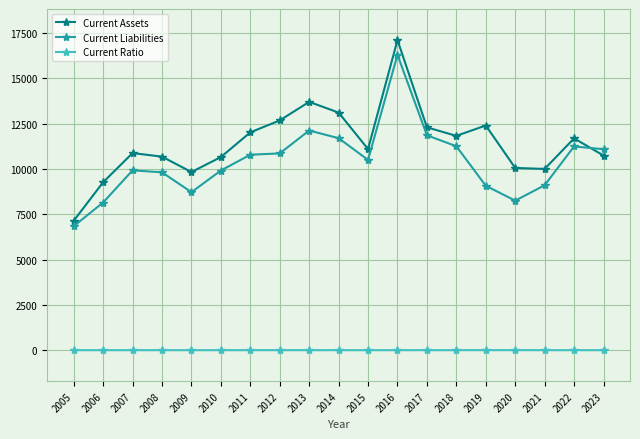

What is the value of the Current Assets point at the 13th from the left?

12292.0